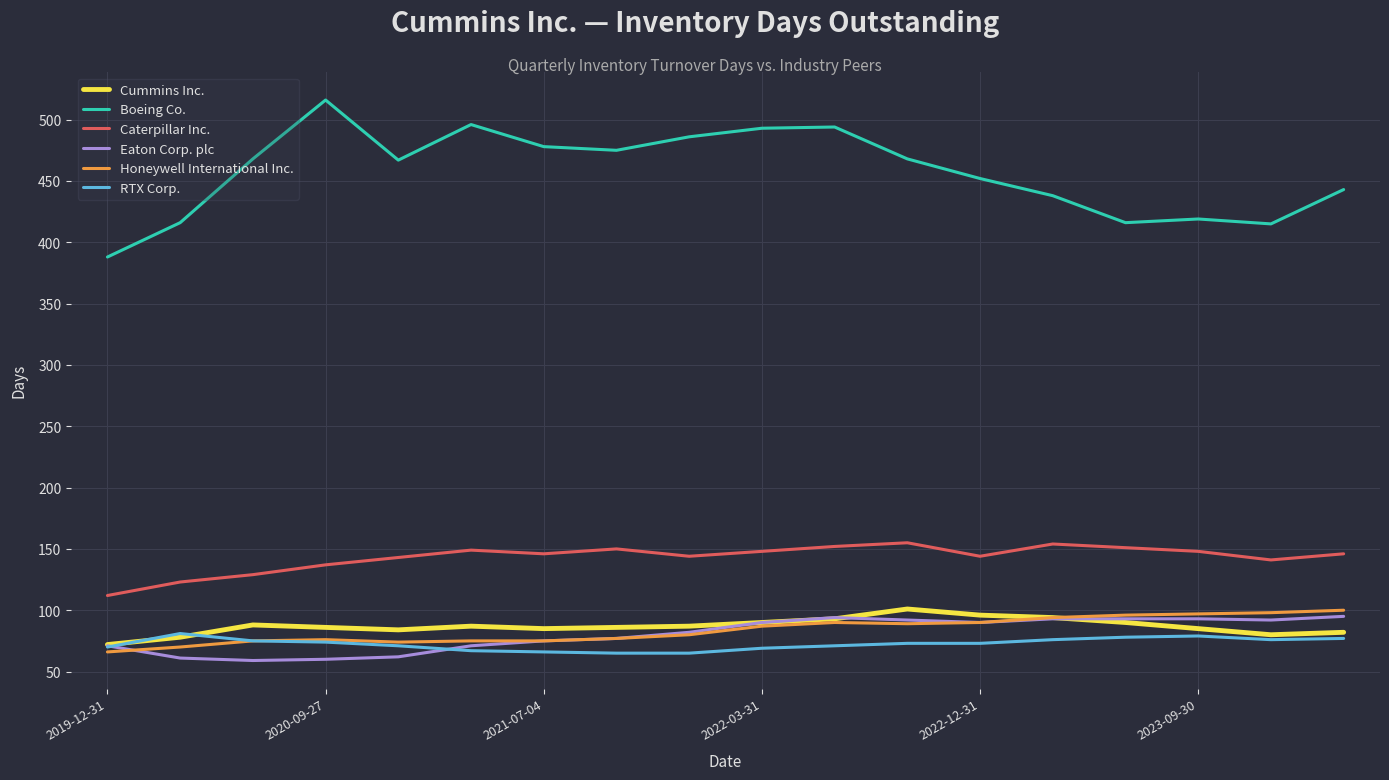

What is the greatest value displayed?

516